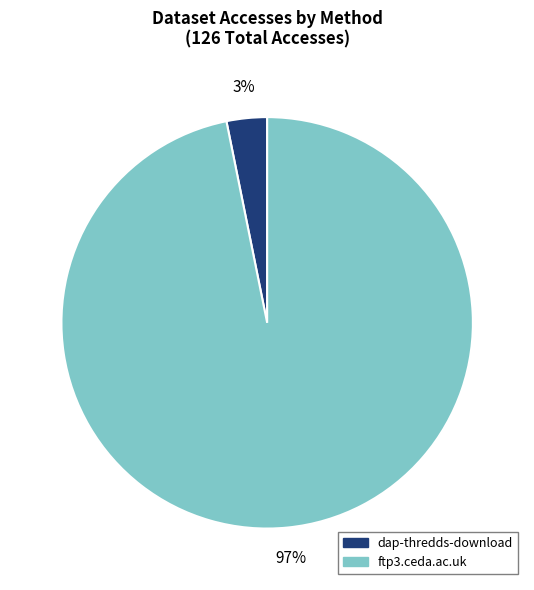

Does dap-thredds-download account for over 50% of the chart?

No